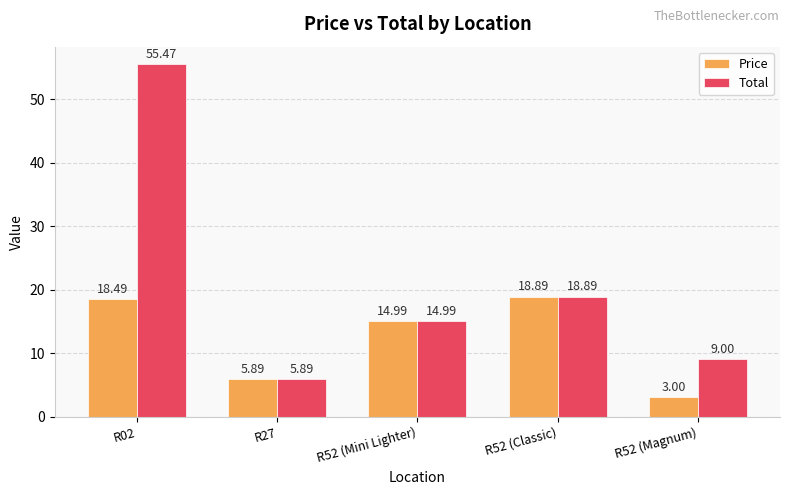

Which category has the lowest value across all series?

R52 (Magnum)